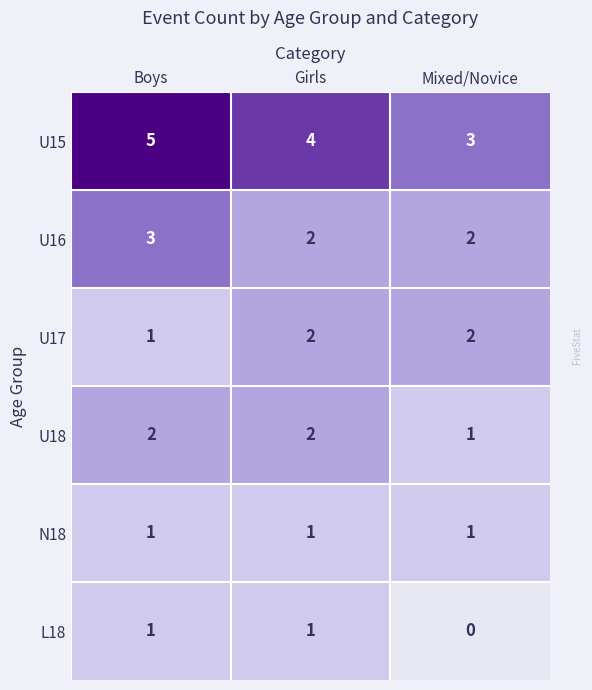

What is the sum of the U17 values at Mixed/Novice and Girls?

4